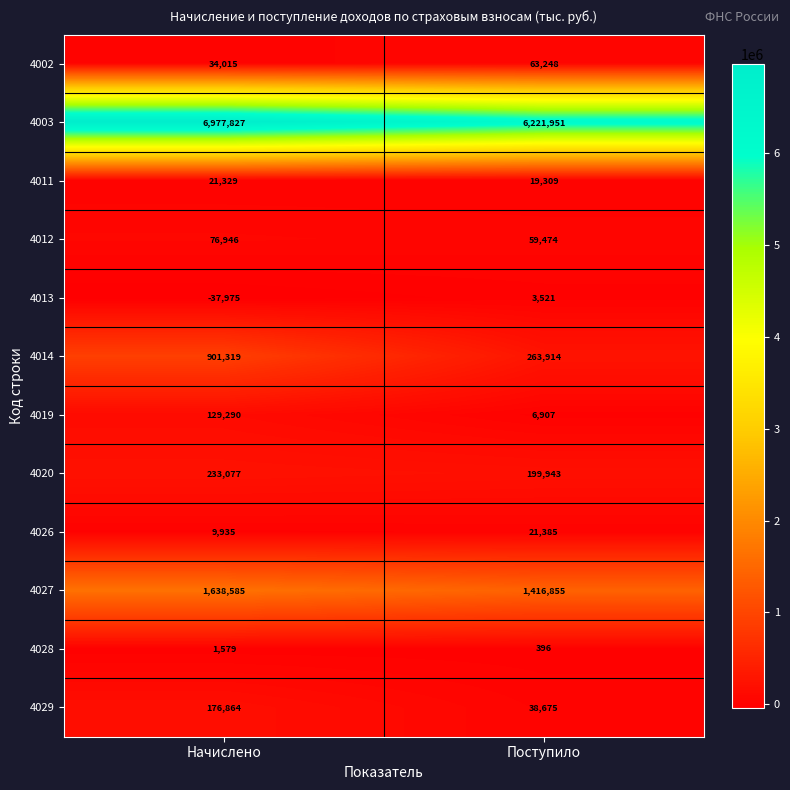

Which series has the widest spread of values?

4003